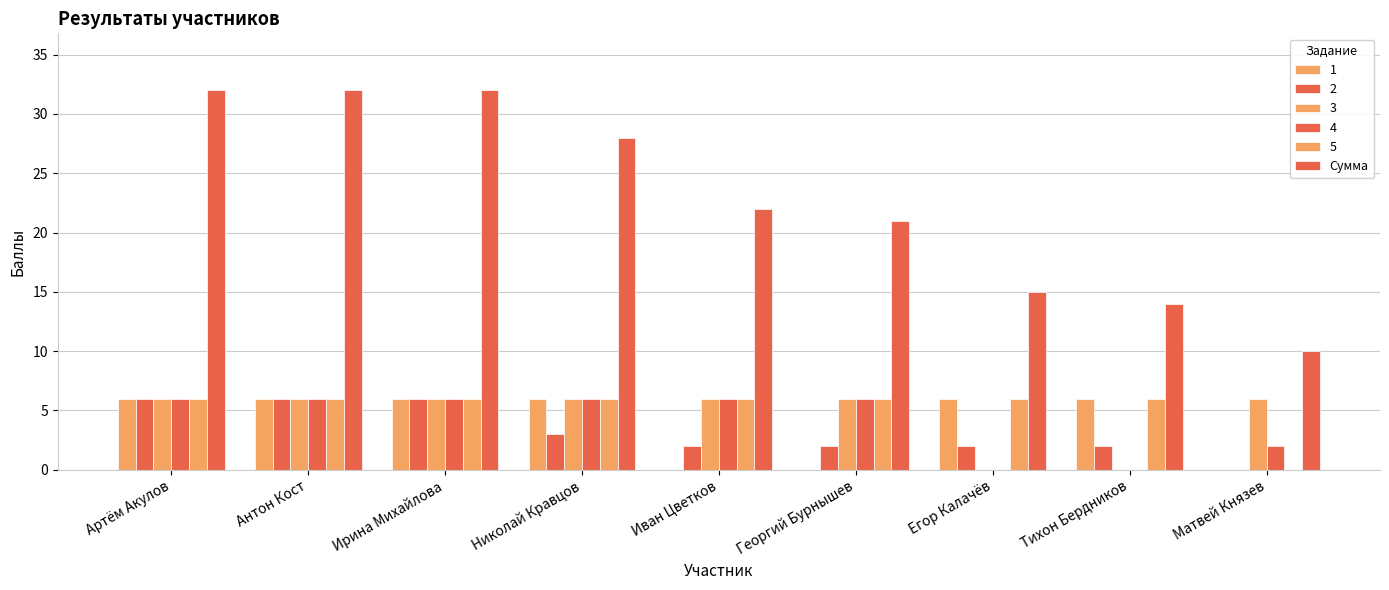

How many positive values does the 5 series have?

8